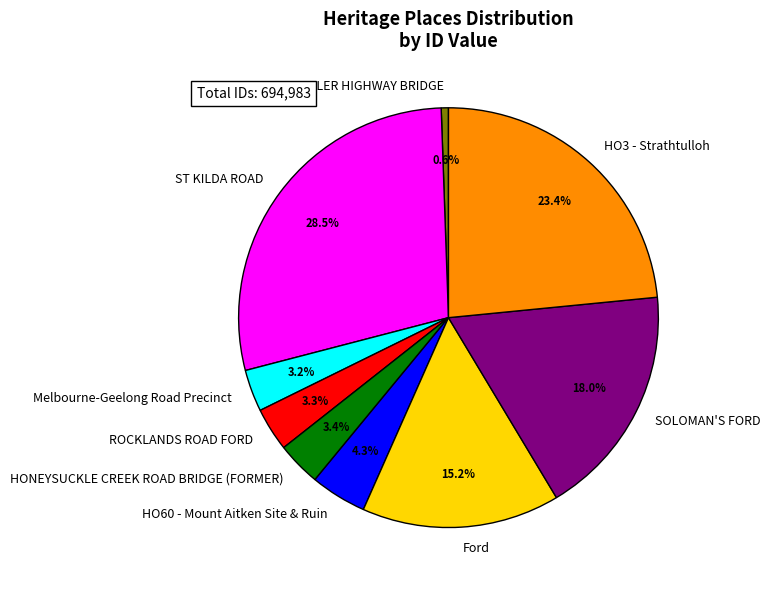

To the nearest percent, what is the combined percentage of CHANDLER HIGHWAY BRIDGE and ST KILDA ROAD?

29%